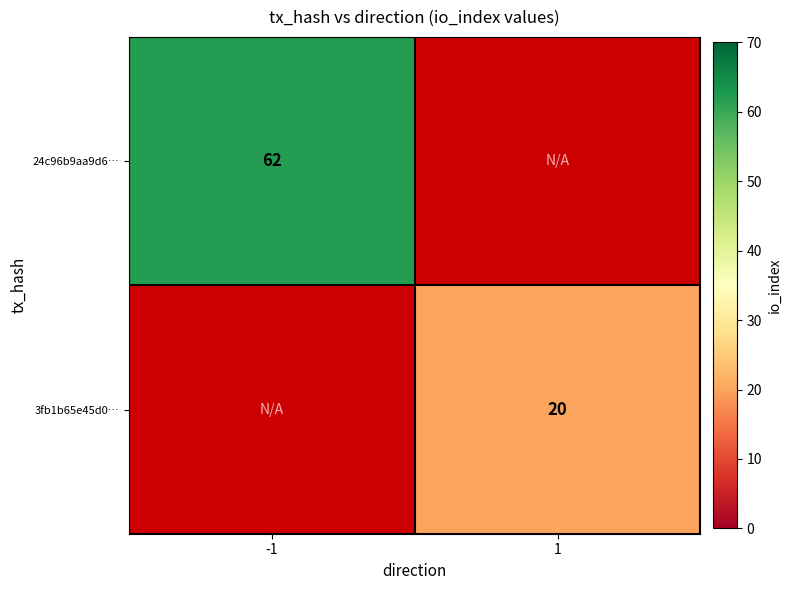

The 24c96b9aa9d6… series shows 100 at -1. True or false?

False